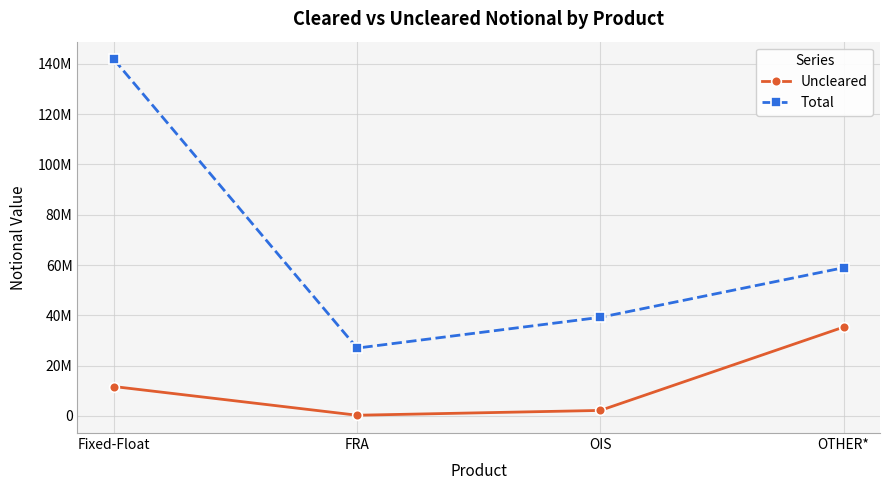

Does the chart display data point markers on the line(s)?

Yes